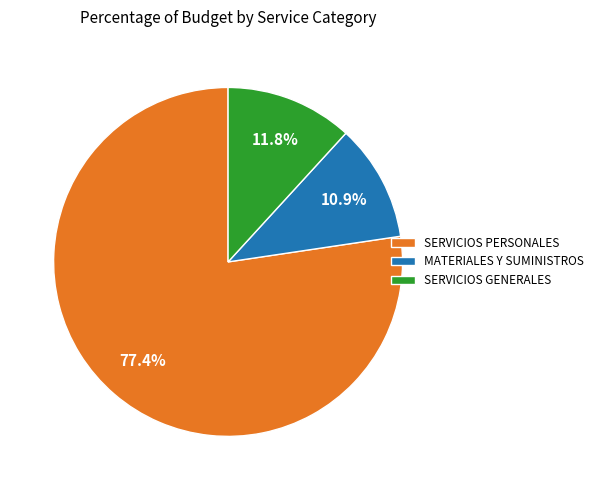

True or false: MATERIALES Y SUMINISTROS accounts for 25% of the total.

False